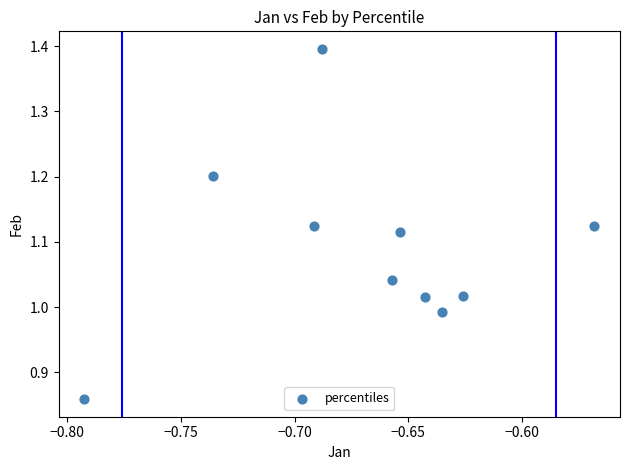

What is the average X value?

-0.7